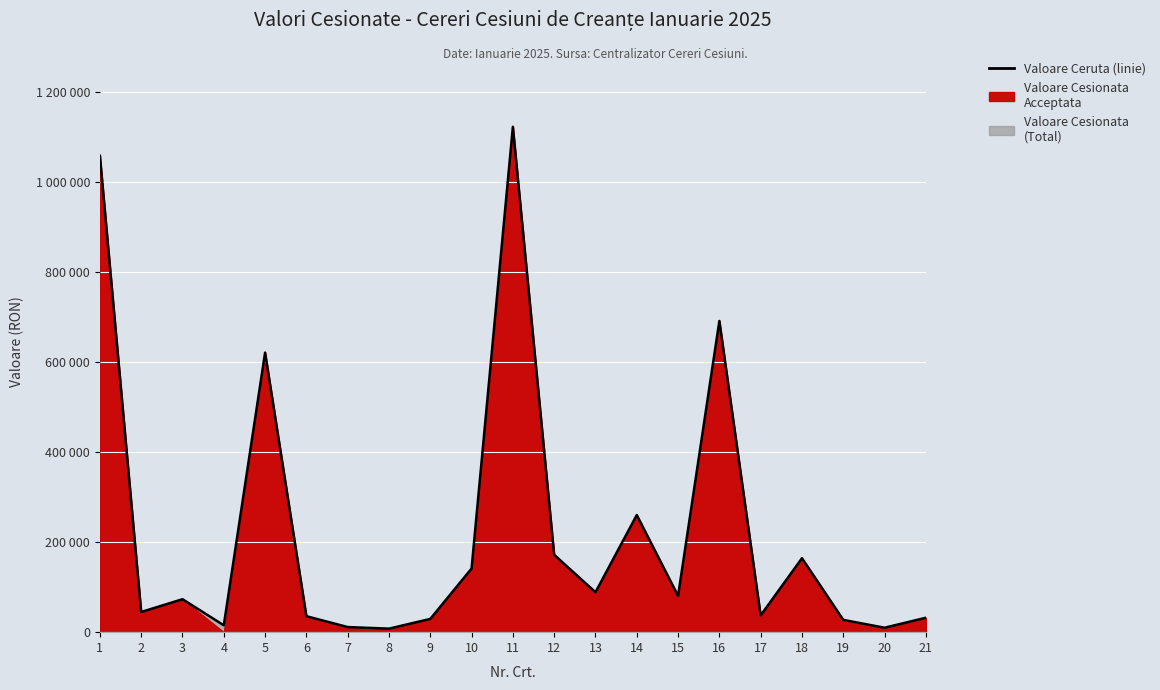

The chart shows a value of 15278.0 at 4. True or false?

True